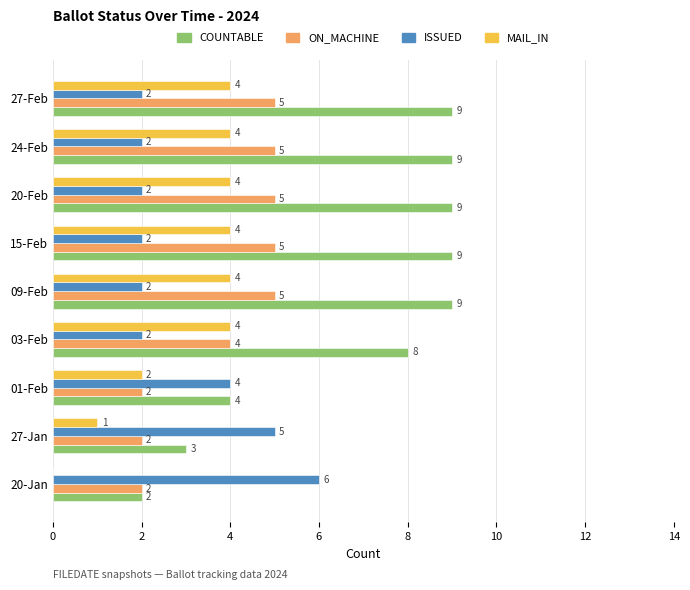

Which series has the widest spread of values?

COUNTABLE